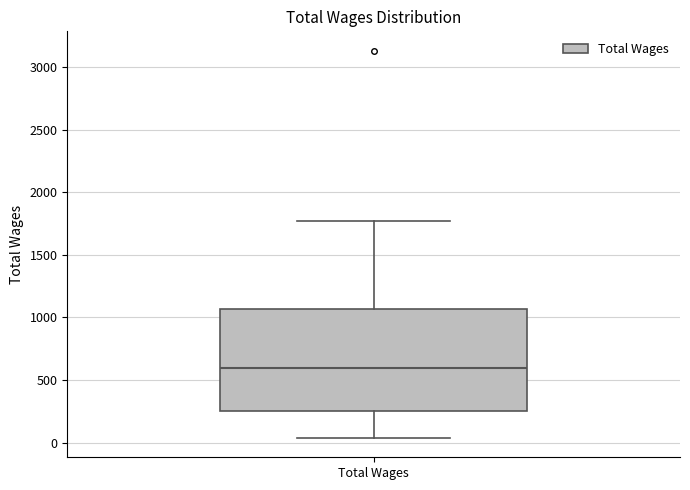

Where is the upper edge of the box for Total Wages on the y-axis? The values are not printed on the chart, so give them approximately, as read against the axis.

1050